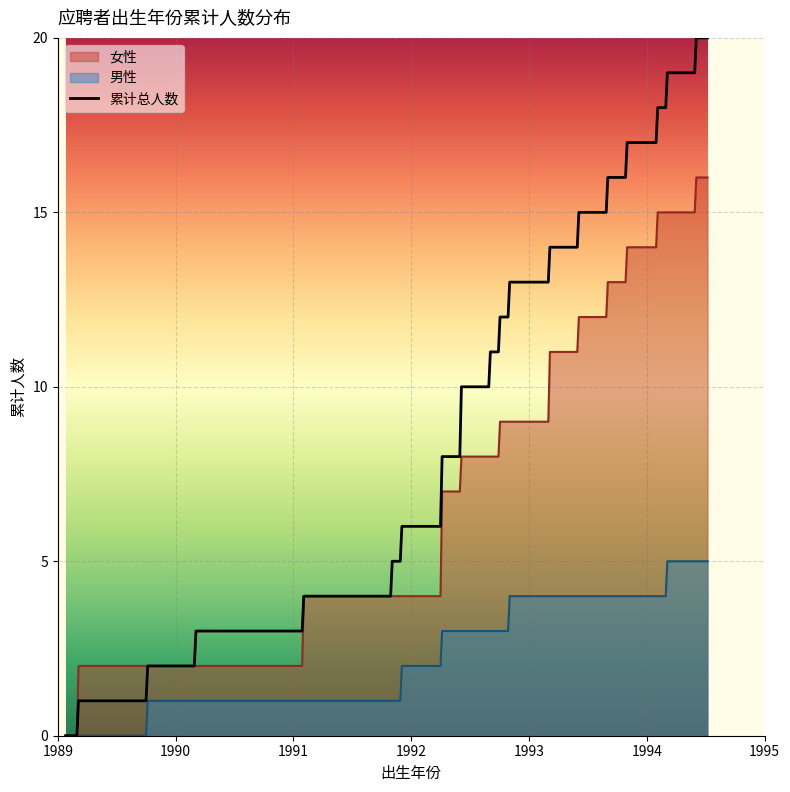

Rank the categories by value from lowest to highest.

1989-03, 1989-10, 1990-03, 1991-02, 1991-11, 1991-12, 1992-04, 1992-04, 1992-06, 1992-09, 1992-10, 1992-11, 1993-03, 1993-06, 1993-09, 1993-11, 1994-02, 1994-03, 1994-06, 